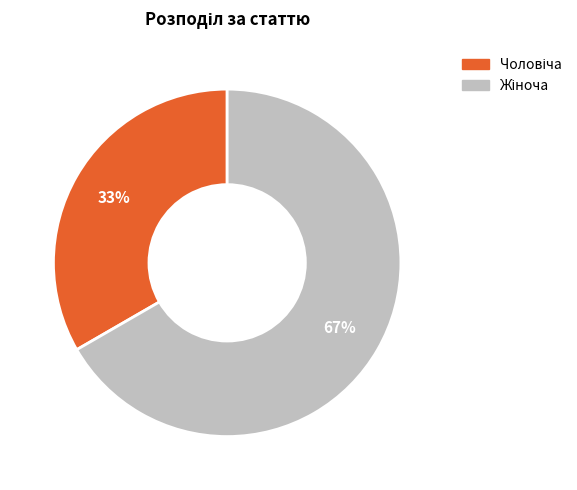

To the nearest percent, what is the average slice percentage?

50%